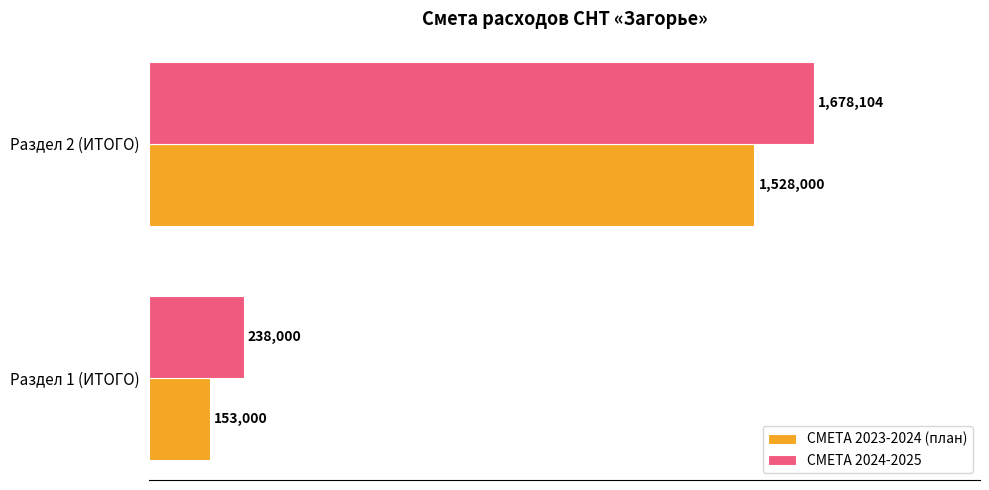

What are all the series names shown in the legend?

СМЕТА 2023-2024 (план), СМЕТА 2024-2025